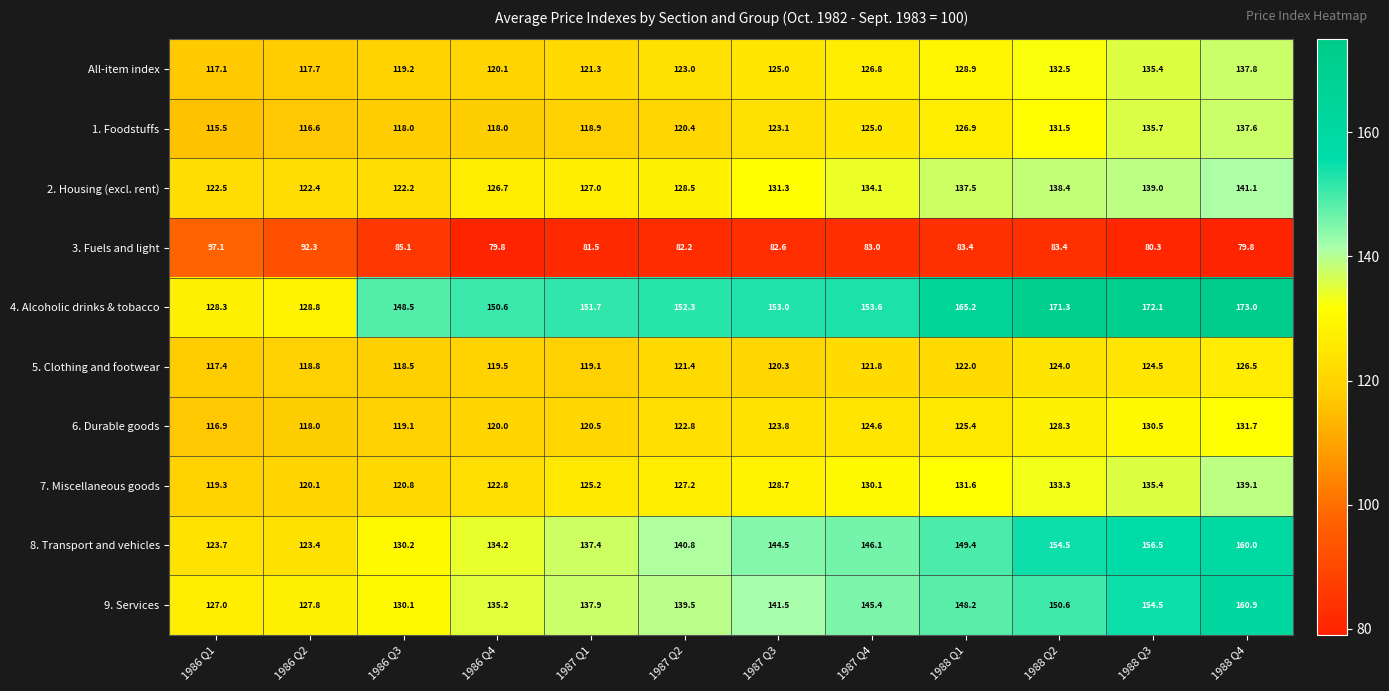

Is it true that 8. Transport and vehicles equals 251.0 at 1987 Q2?

False